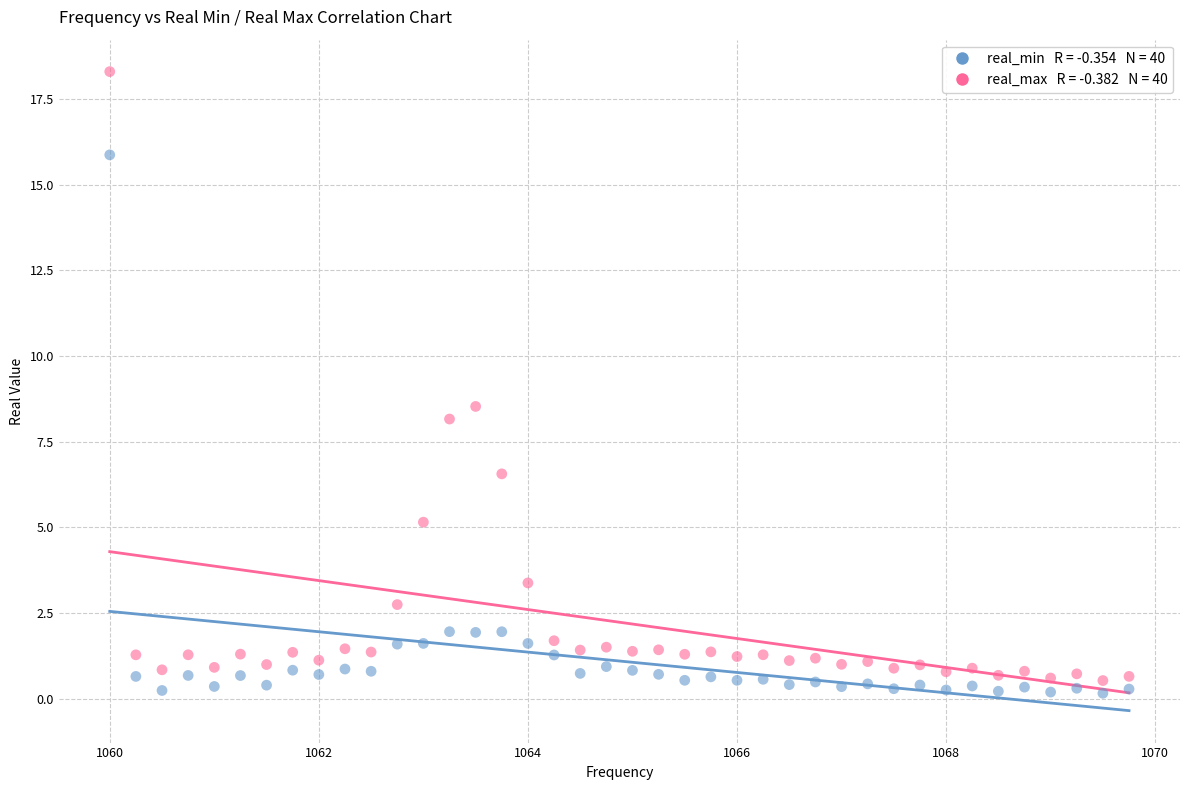

Across all data points, what is the range of Y values (max minus min)?

18.1